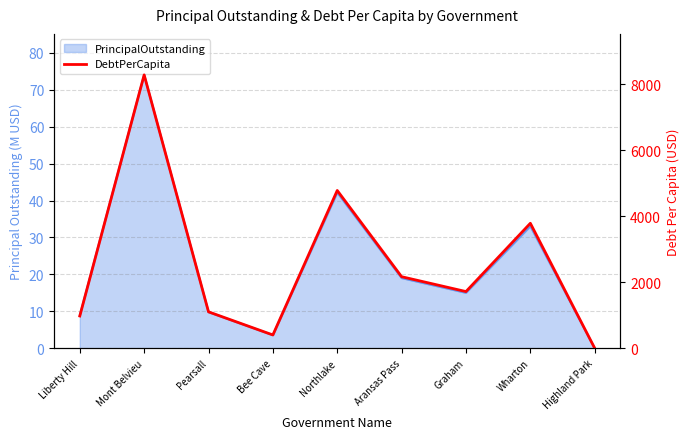

What is the label of the 6th point from the right?

Bee Cave